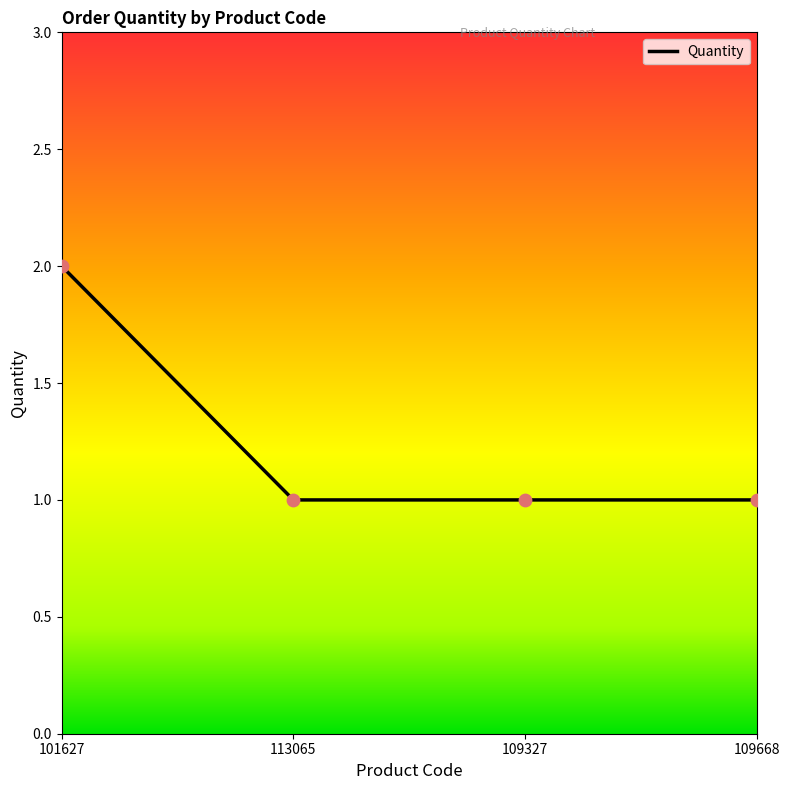

Approximately how many times larger is the value at 109668 compared to 113065?

1.0